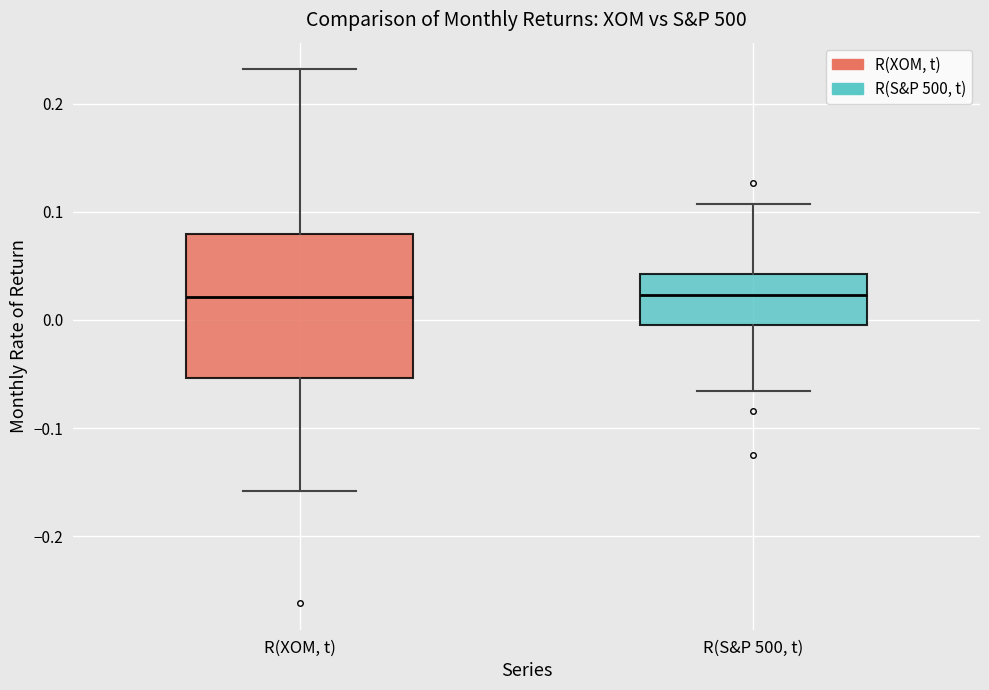

Reading left to right, transcribe this box plot: for each box, give where its median line is, the range the box spans, and where its two whiskers end, as read against the y-axis. The values are not printed on the chart, so give them approximately, as read against the axis.

R(XOM, t): median 0.02, box -0.05 to 0.08, whiskers -0.16 to 0.23
R(S&P 500, t): median 0.02, box 0.00 to 0.04, whiskers -0.07 to 0.11